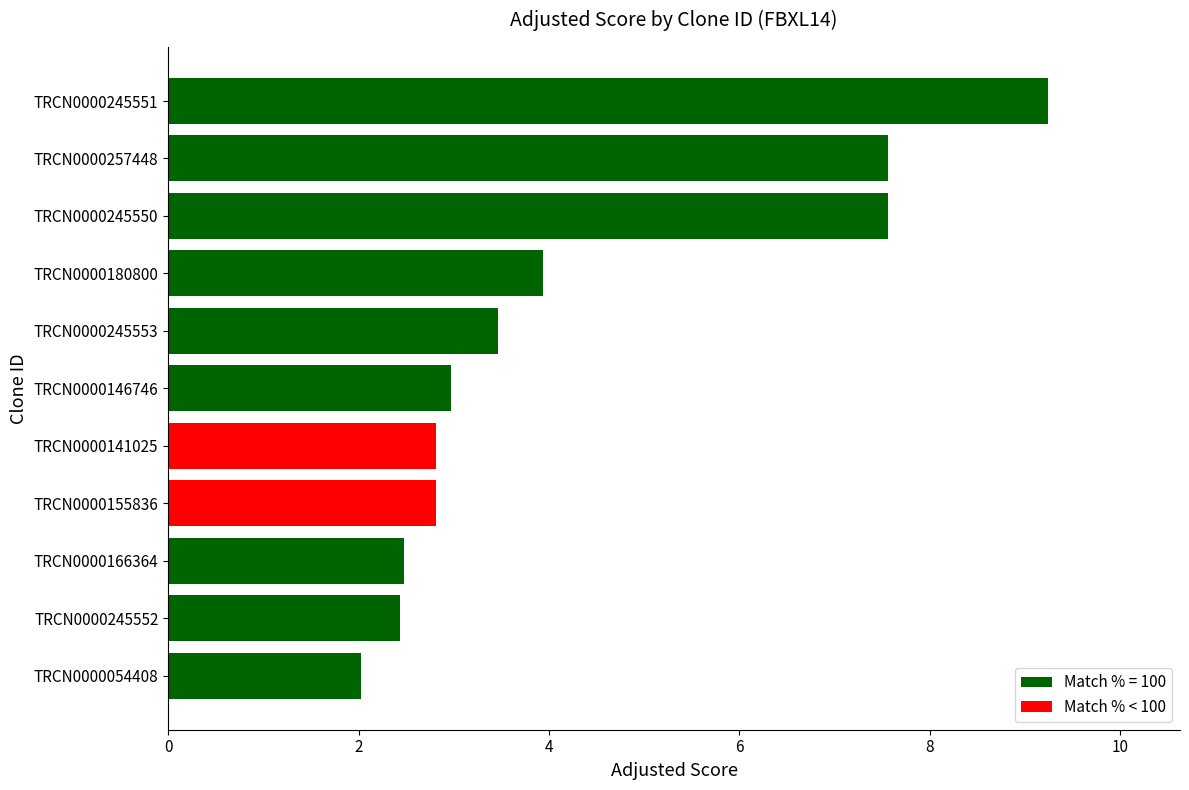

Is it true that the value at TRCN0000180800 is 0.8?

False